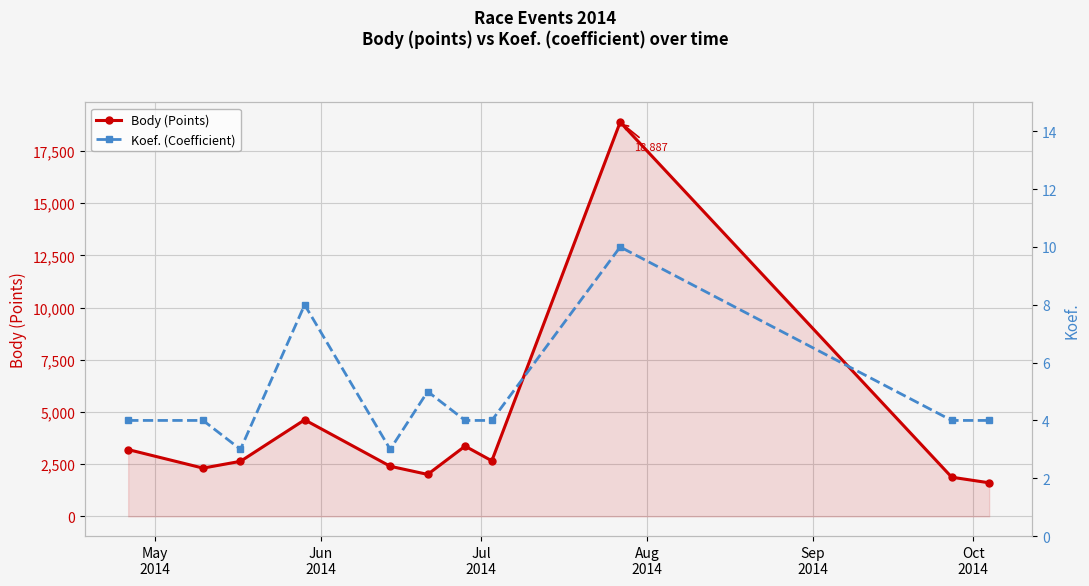

How many interior local peaks does the Koef. (Coefficient) series have?

3